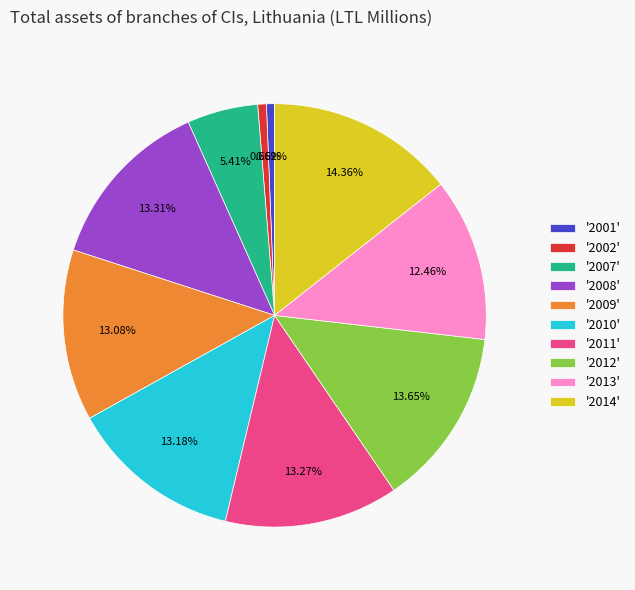

Is the sum of '2001' and '2008' greater than half?

No